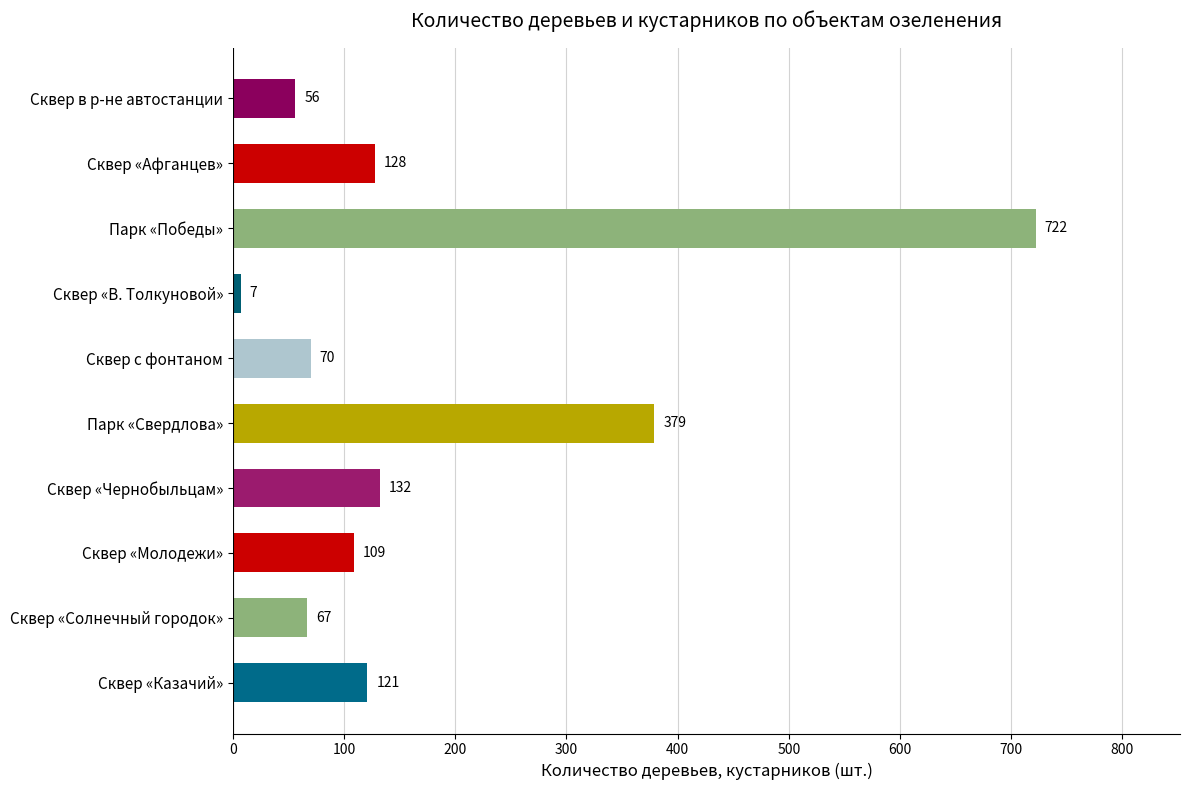

What is the change in value from Сквер «Афганцев» to Сквер с фонтаном?

-58